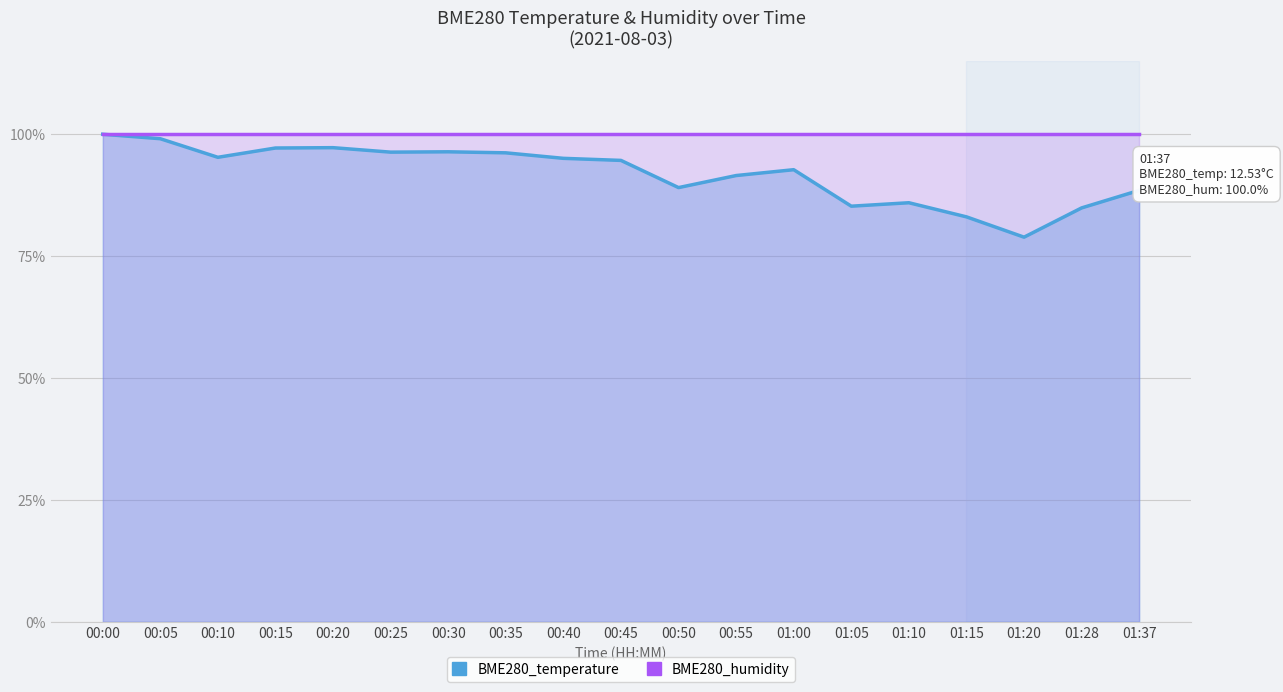

What is the minimum value shown in the chart?

0.8